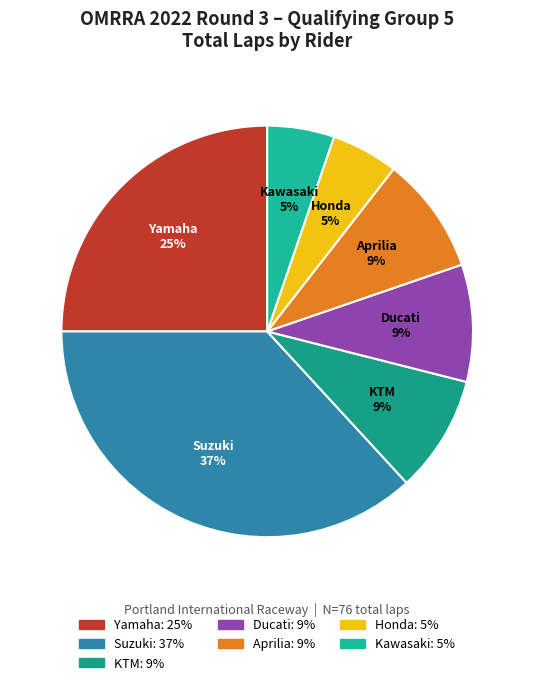

How many slices are in this pie chart?

7